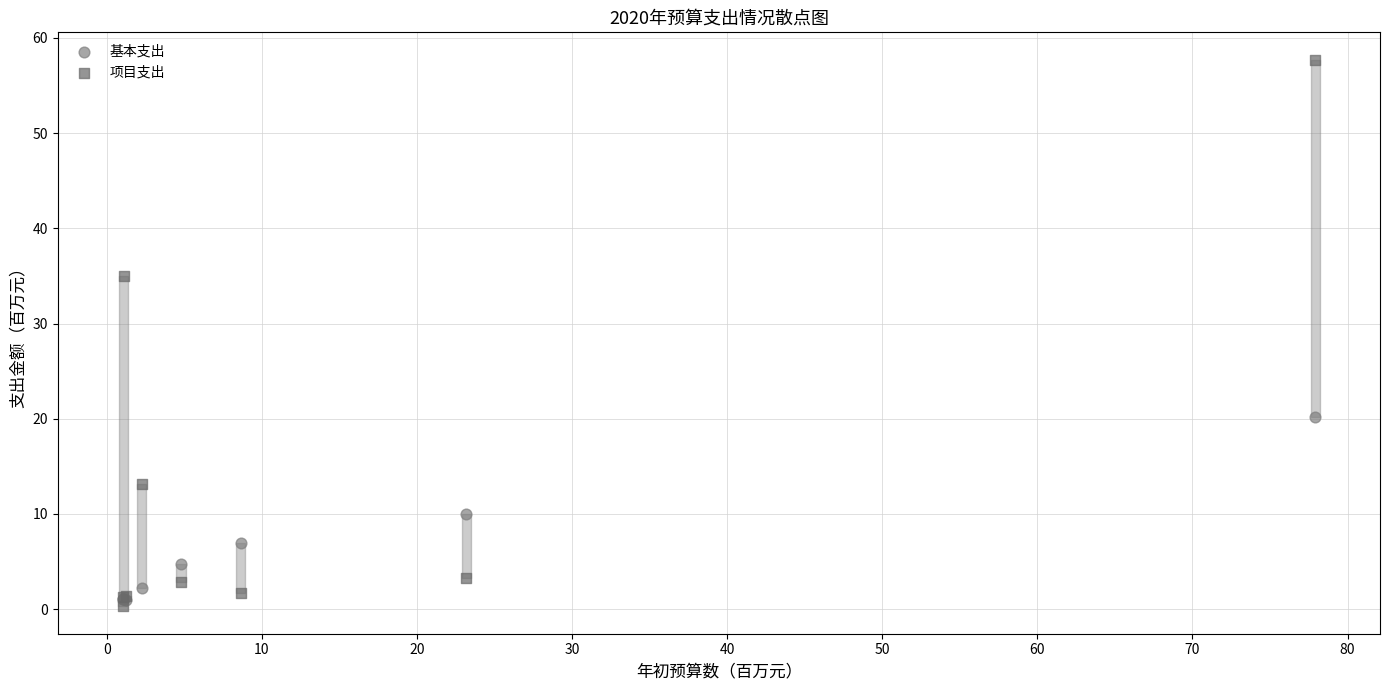

Which series has the widest spread of Y values?

项目支出